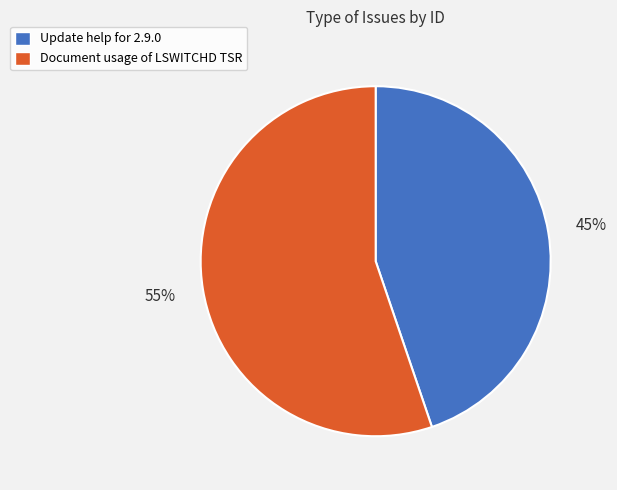

Rank the categories by value from lowest to highest.

Update help for 2.9.0, Document usage of LSWITCHD TSR